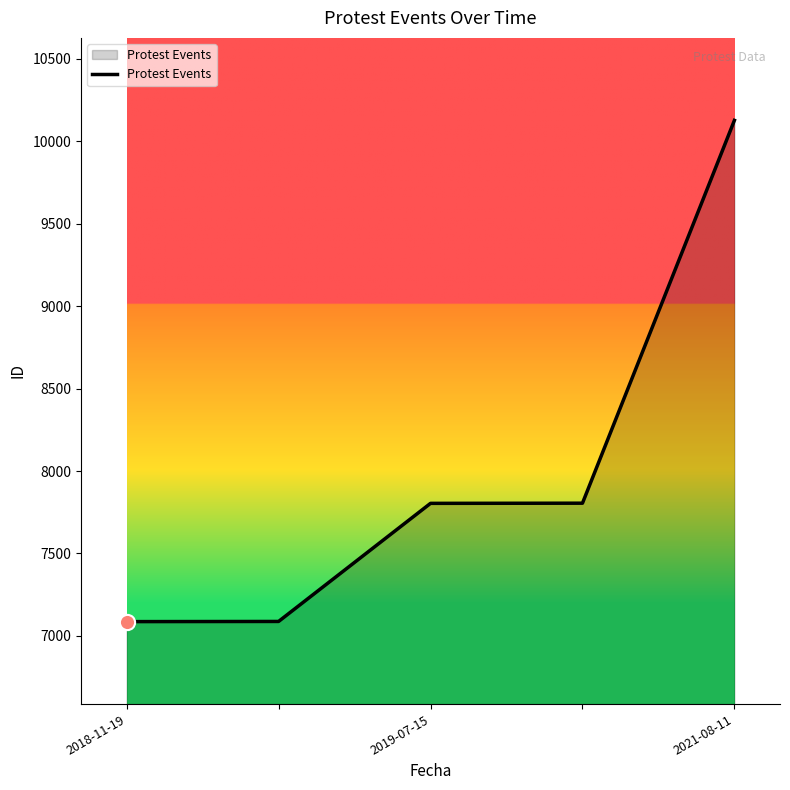

What is the minimum value shown in the chart?

7087